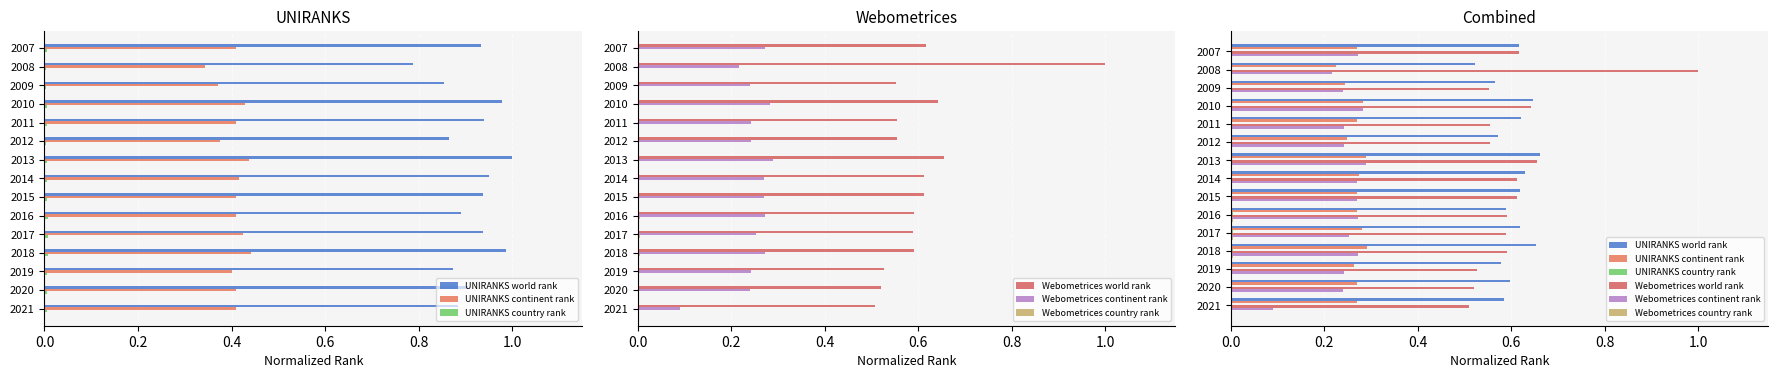

Are the bars horizontal?

Yes